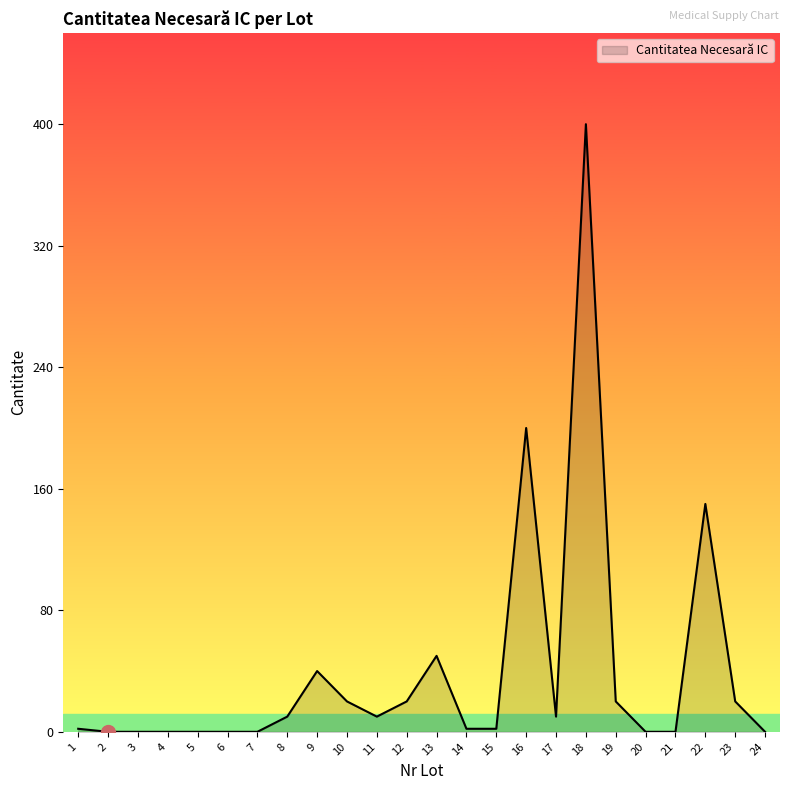

What is the difference between the maximum and minimum values?

400